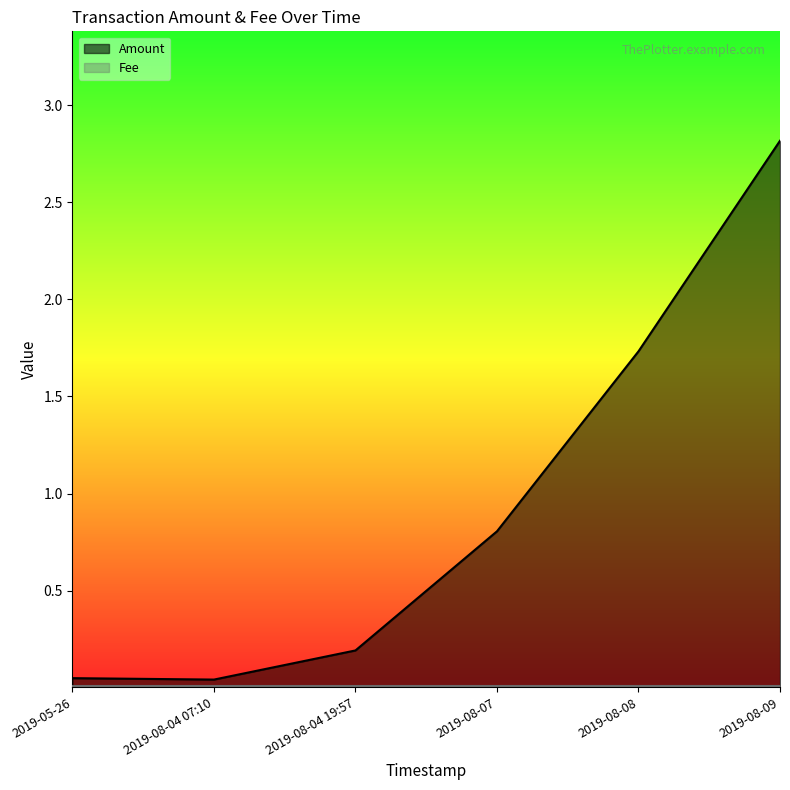

What is the ratio of the value at 2019-08-08 to the value at 2019-08-09?

0.6